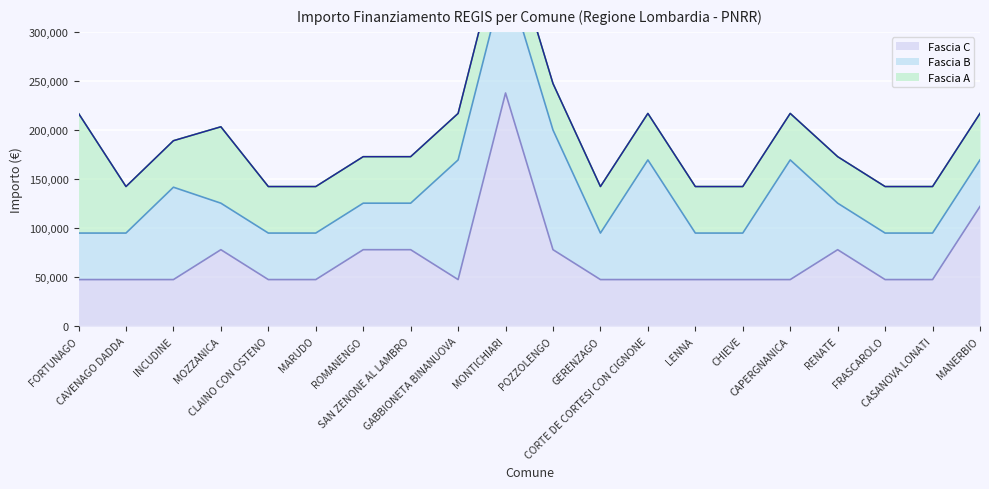

At which label does Fascia B reach its minimum?

FORTUNAGO